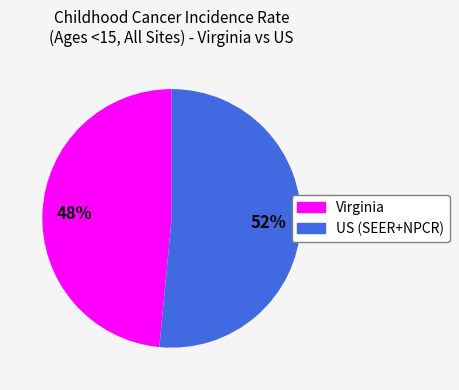

To the nearest percent, what portion does US (SEER+NPCR) represent?

52%